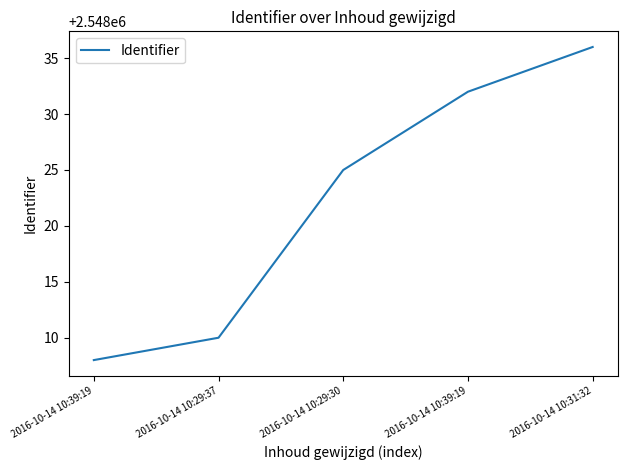

What is the change in value from 2016-10-14 10:29:30 to 2016-10-14 10:39:19?

+7